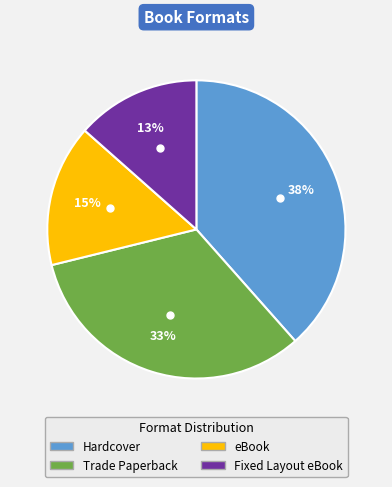

To the nearest percent, what percentage of the pie is Trade Paperback?

33%